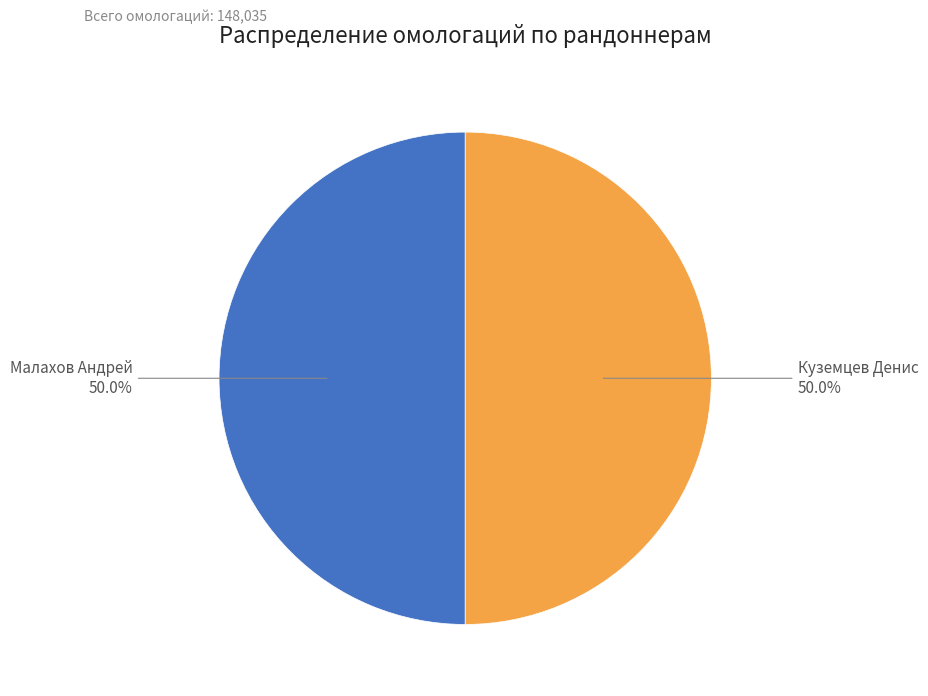

Approximately how many times larger is the value at Куземцев Денис compared to Малахов Андрей?

1.0